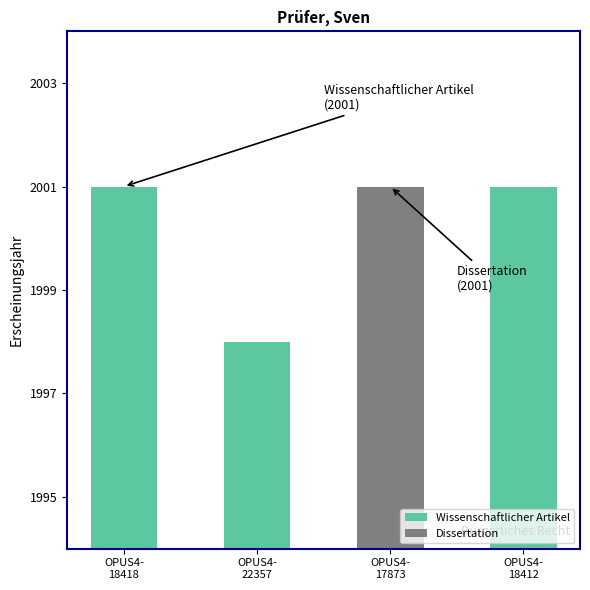

Rank the categories by value from highest to lowest.

OPUS4-18418, OPUS4-17873, OPUS4-18412, OPUS4-22357